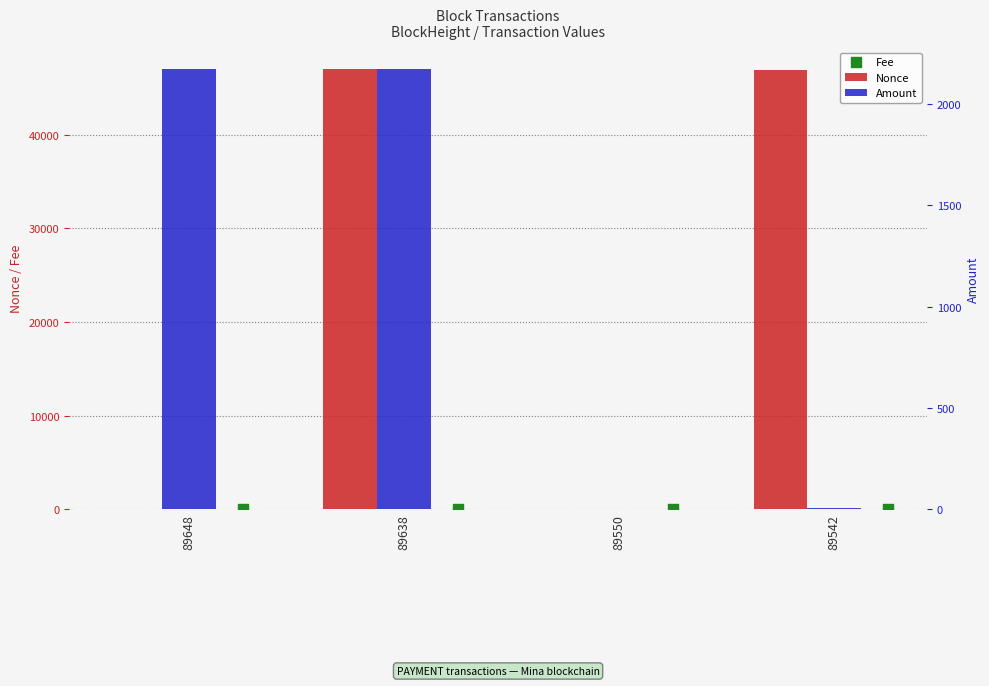

Which series has the widest spread of Y values?

Nonce